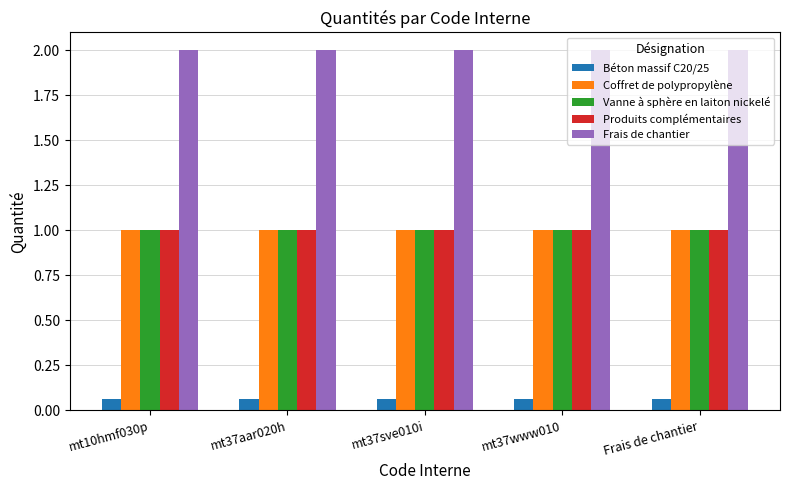

Which series has the largest total across all categories?

Frais de chantier